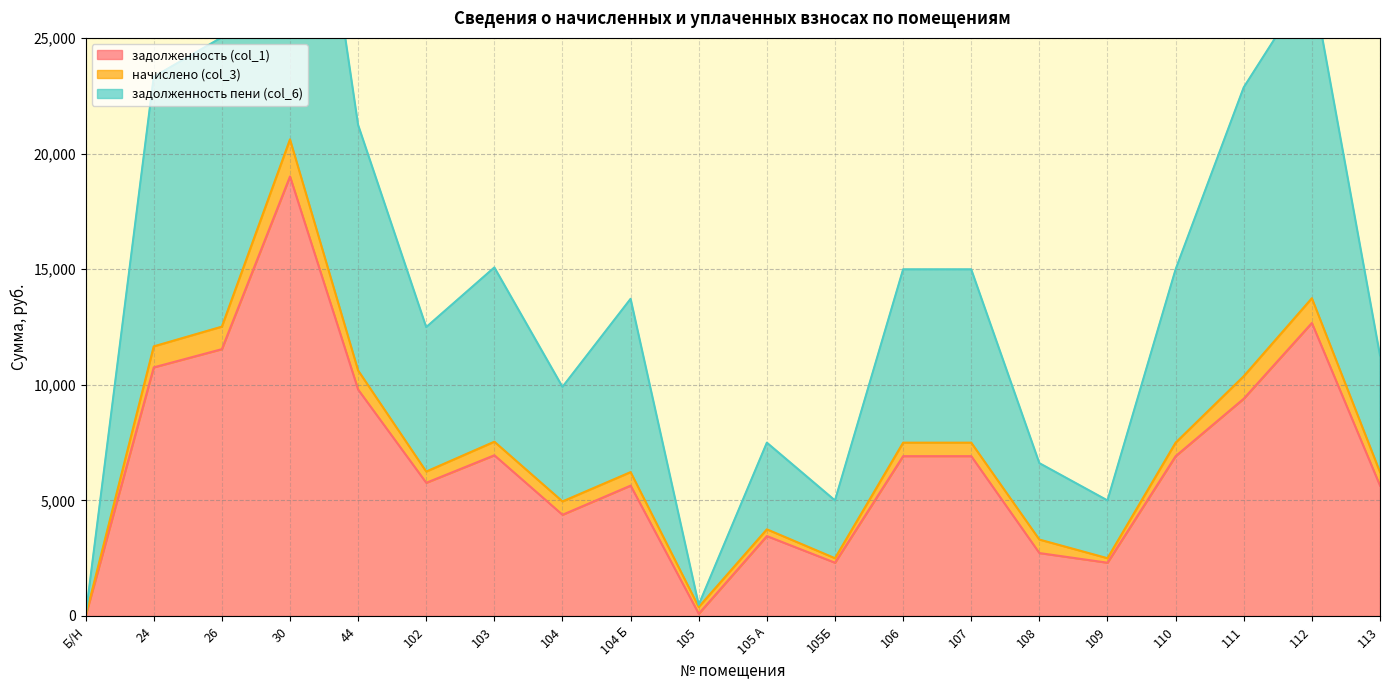

At how many categories does at least one series exceed 7488?

15